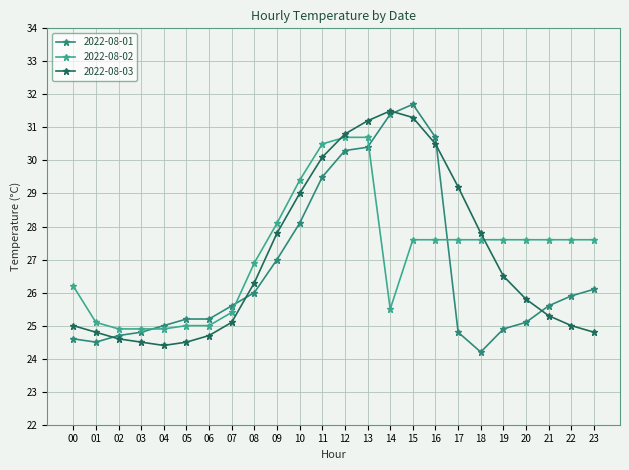

At which label does 2022-08-03 first exceed 26?

08